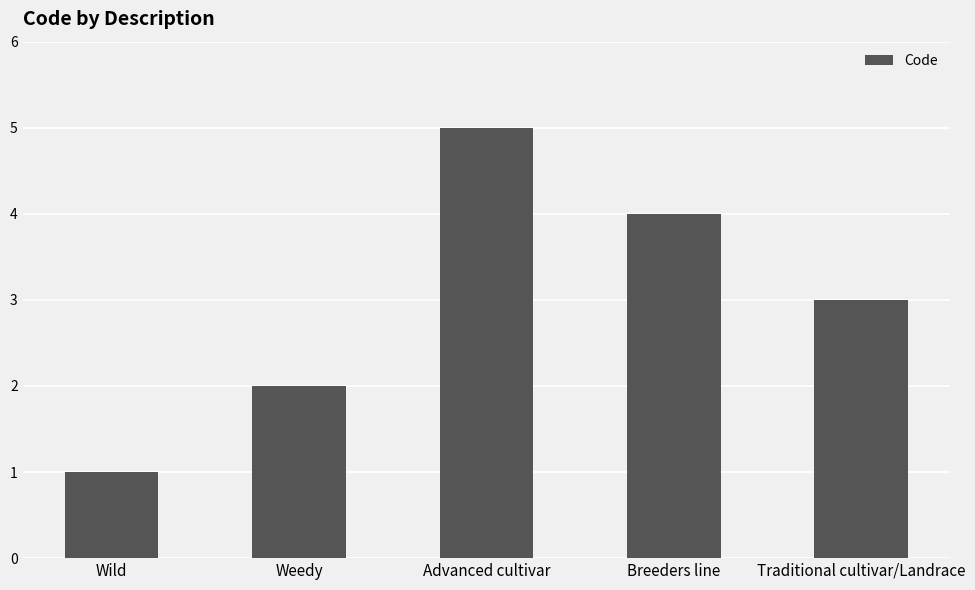

What is the minimum value shown in the chart?

1